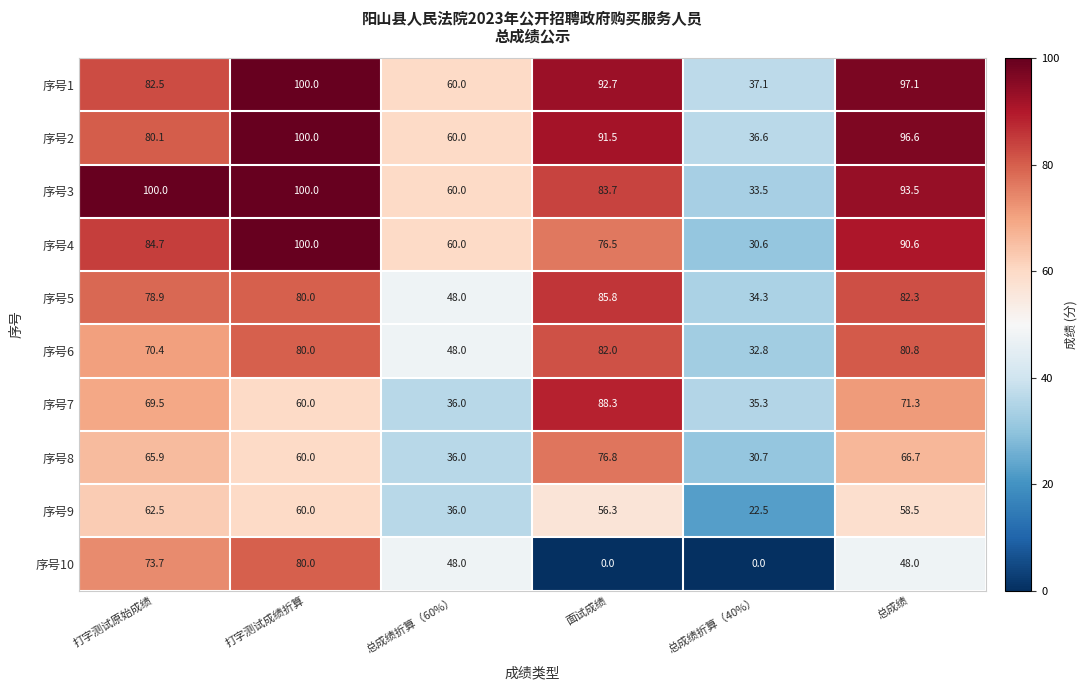

Which series has the largest total across all categories?

序号3